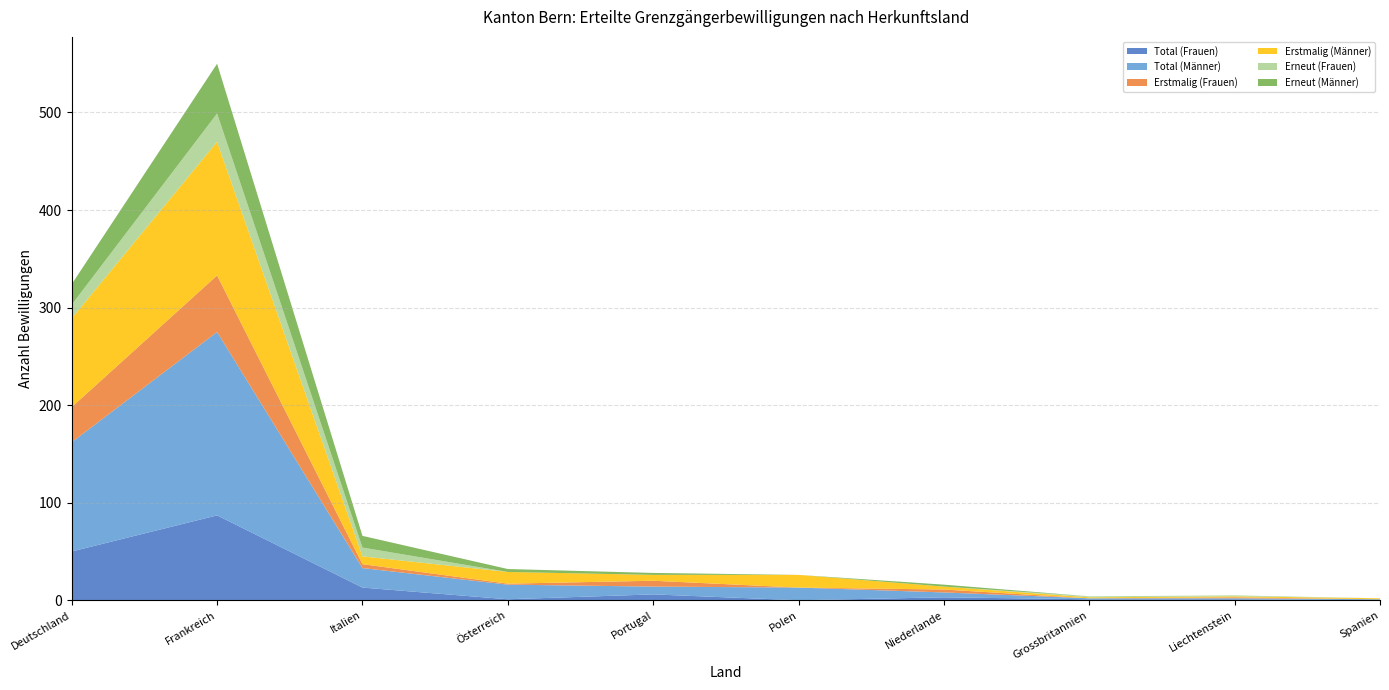

Reading right to left, list all the values displayed in this chart.

Total (Frauen): 0	1	1	3	0	6	1	13	87	50
Total (Männer): 1	1	1	5	13	8	15	20	188	112
Erstmalig (Frauen): 0	1	0	3	0	6	1	4	58	36
Erstmalig (Männer): 1	1	1	3	13	6	12	8	137	91
Erneut (Frauen): 0	1	1	0	0	0	0	9	29	14
Erneut (Männer): 0	0	0	2	0	2	3	12	51	21